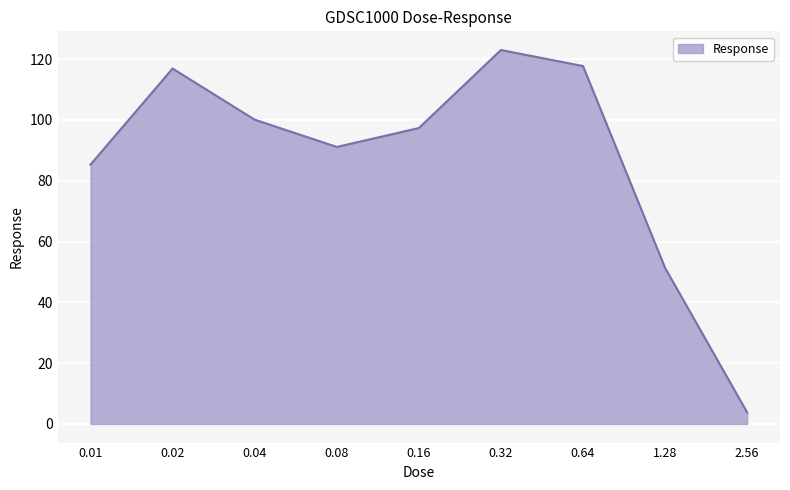

What is the difference between the values at 0.02 and 1.28?

65.6